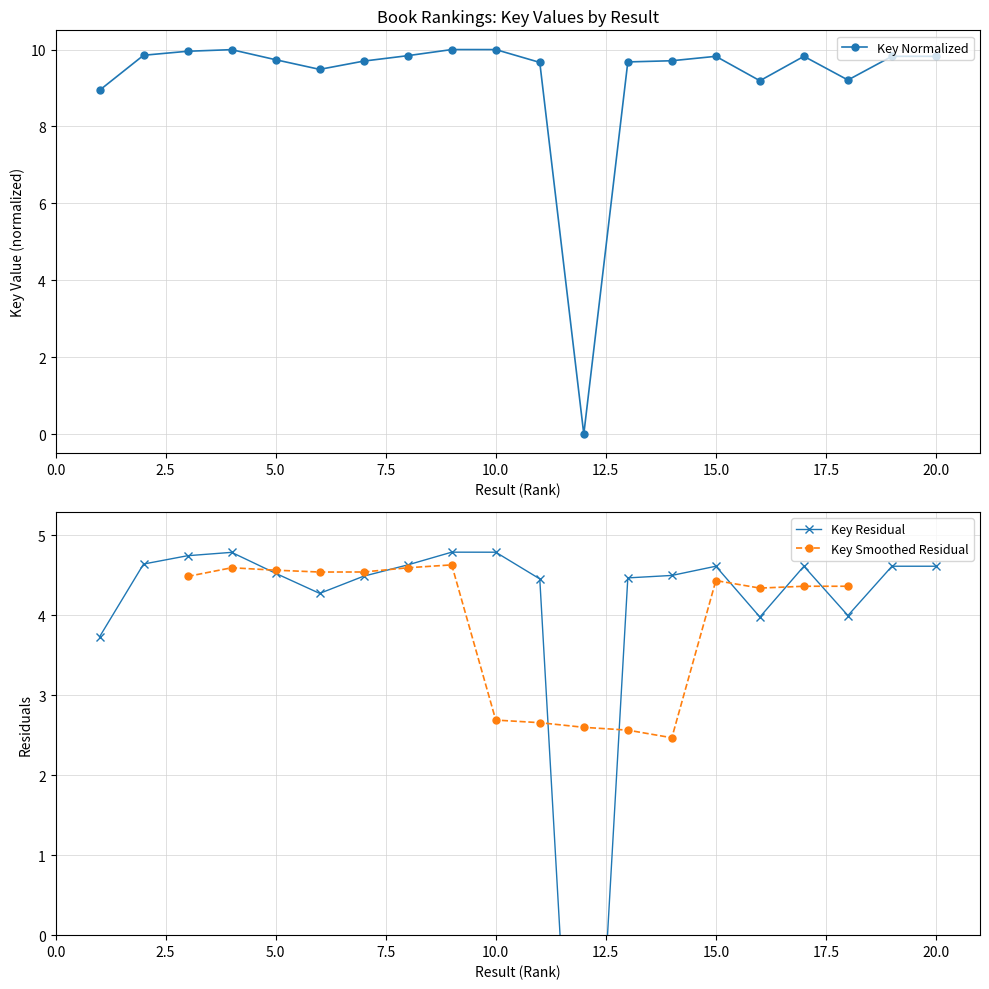

What is the difference between the values at 5 and 2?

0.1